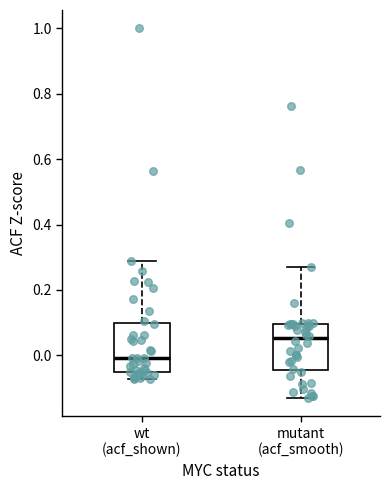

Which box's median line is the lowest?

wt (acf_shown)